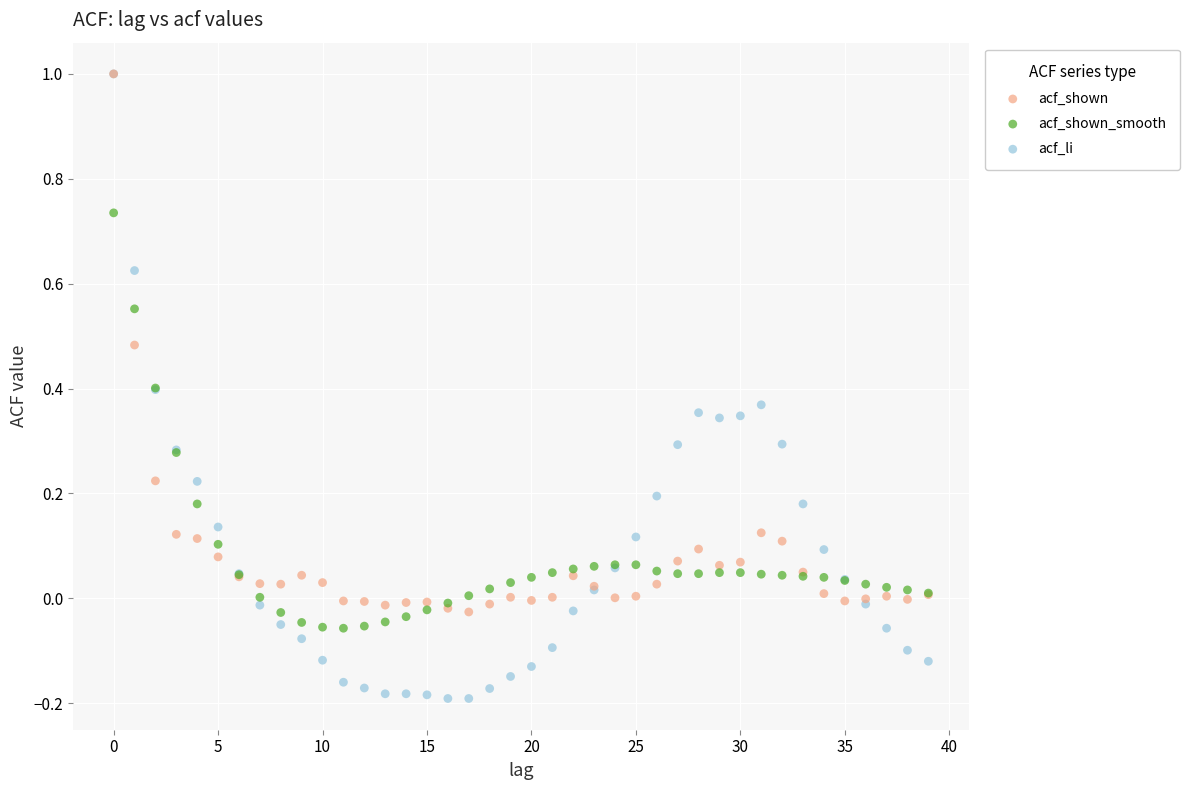

Which series contains the lowest Y value?

acf_li